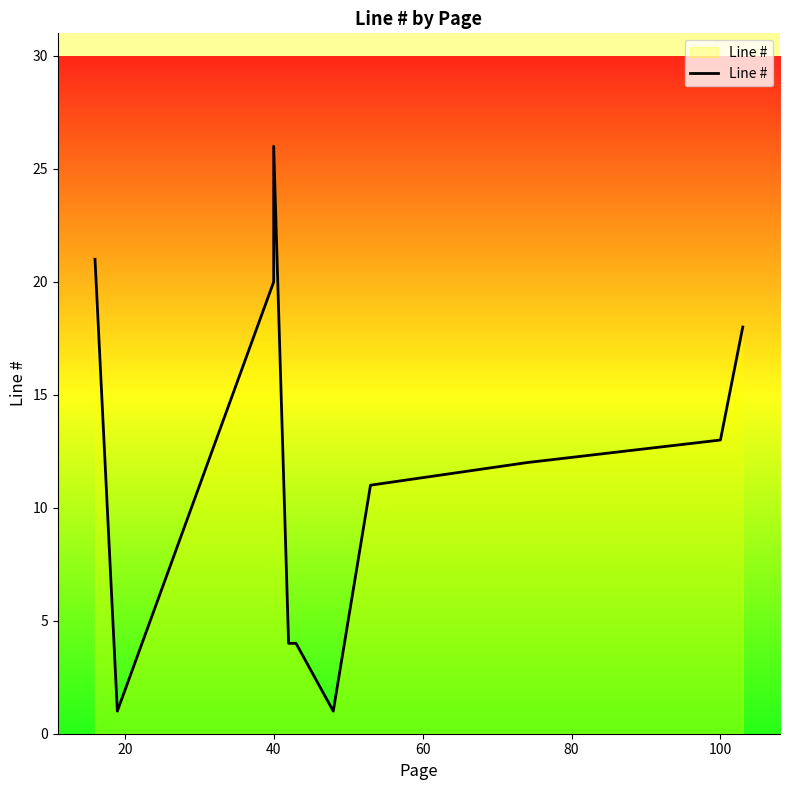

How many series are shown in this chart?

1